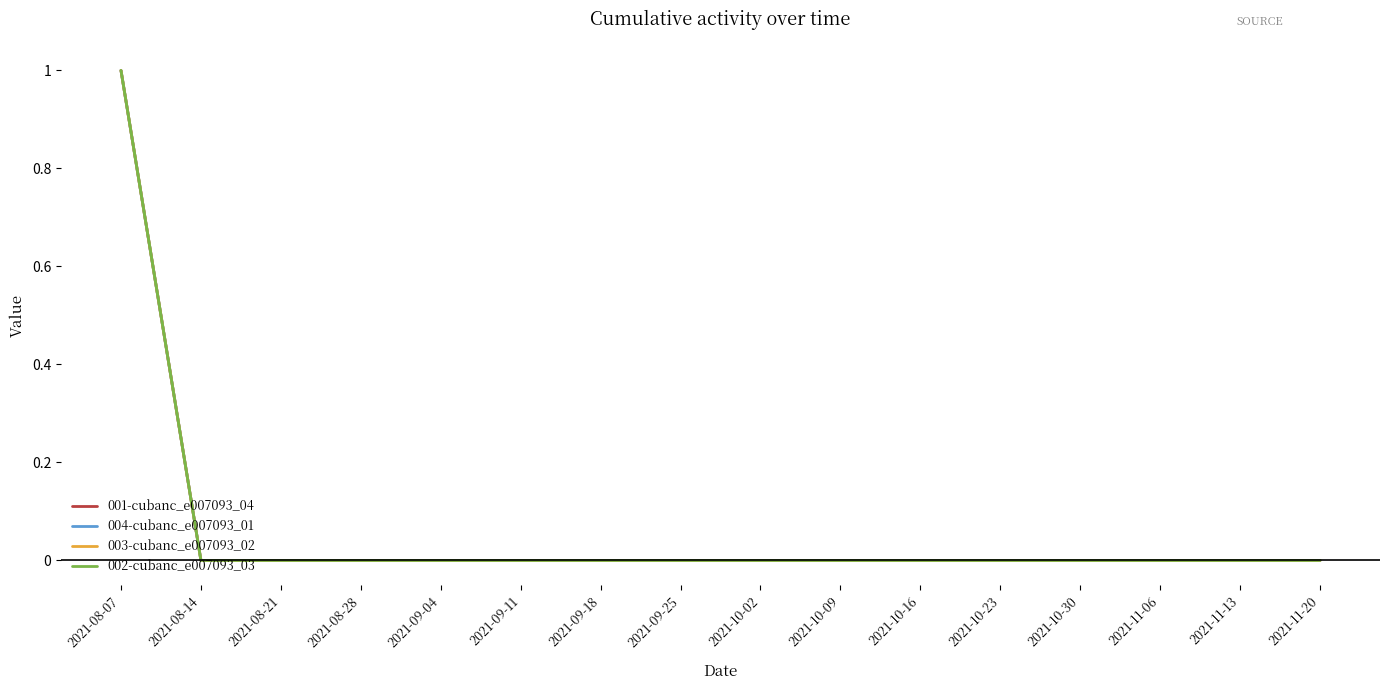

What is the label of the 16th point from the left?

2021-11-20